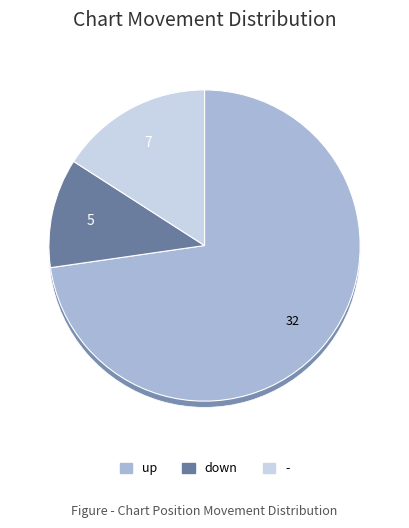

How many segments does this pie chart have?

3